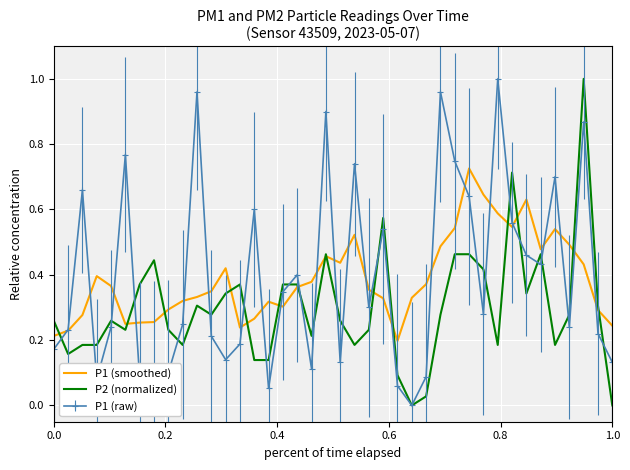

True or false: P2 (normalized) and P1 (smoothed) intersect in this chart.

True